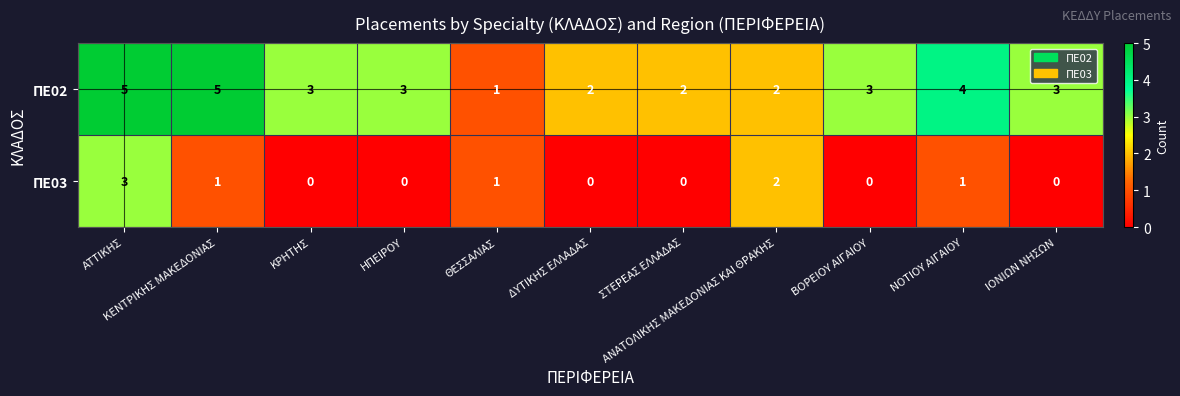

Rank the series at ΙΟΝΙΩΝ ΝΗΣΩΝ from highest to lowest value.

ΠΕ02, ΠΕ03